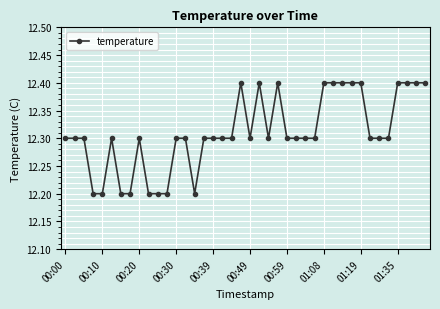

Reading left to right, extract all data points from this chart.

12.3	12.3	12.3	12.2	12.2	12.3	12.2	12.2	12.3	12.2	12.2	12.2	12.3	12.3	12.2	12.3	12.3	12.3	12.3	12.4	12.3	12.4	12.3	12.4	12.3	12.3	12.3	12.3	12.4	12.4	12.4	12.4	12.4	12.3	12.3	12.3	12.4	12.4	12.4	12.4